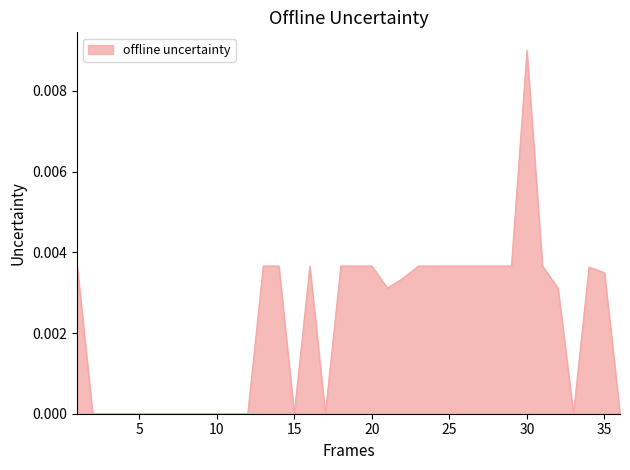

How many lines are shown in the chart?

1